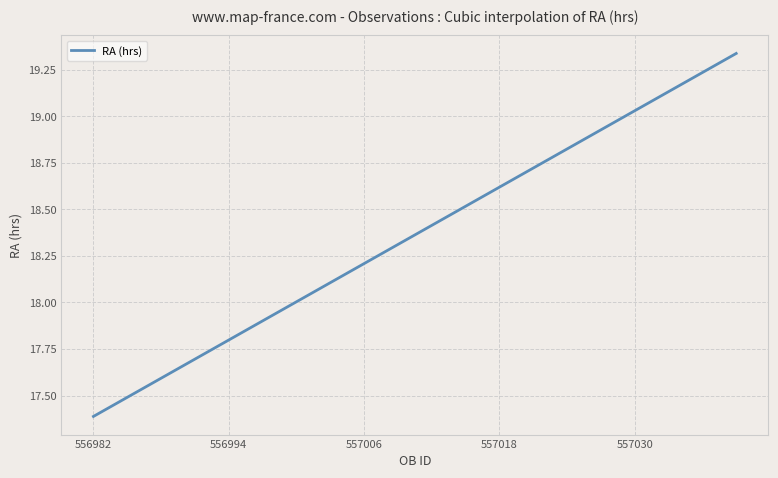

What is the difference between the maximum and minimum values?

1.9